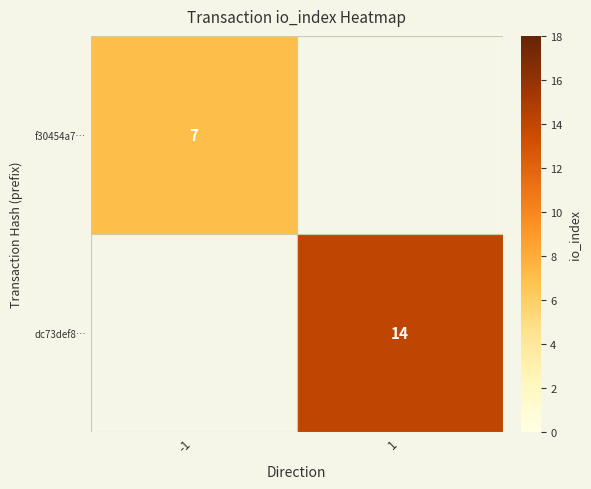

What is the minimum value shown in the chart?

7.0